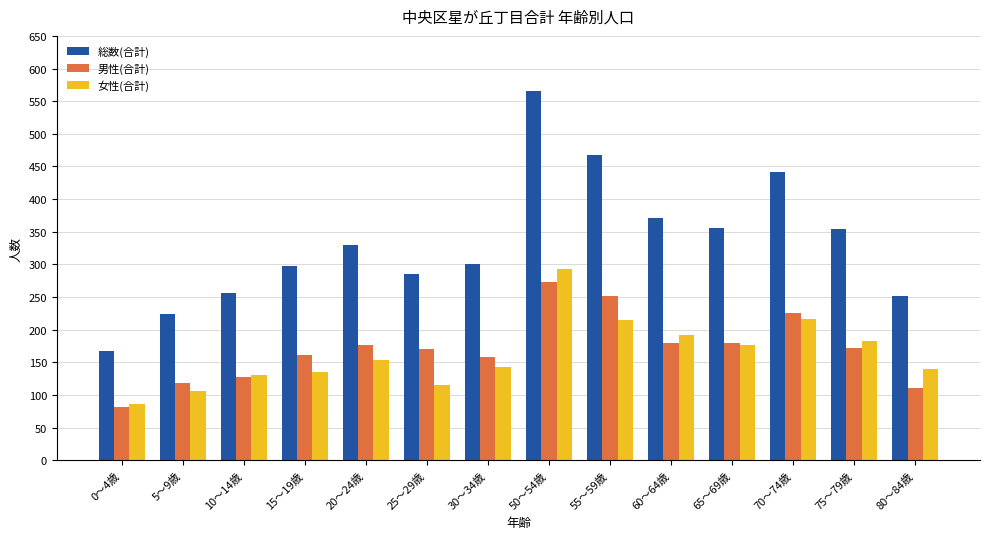

The value of 総数(合計) at 20～24歳 is 329. True or false?

True